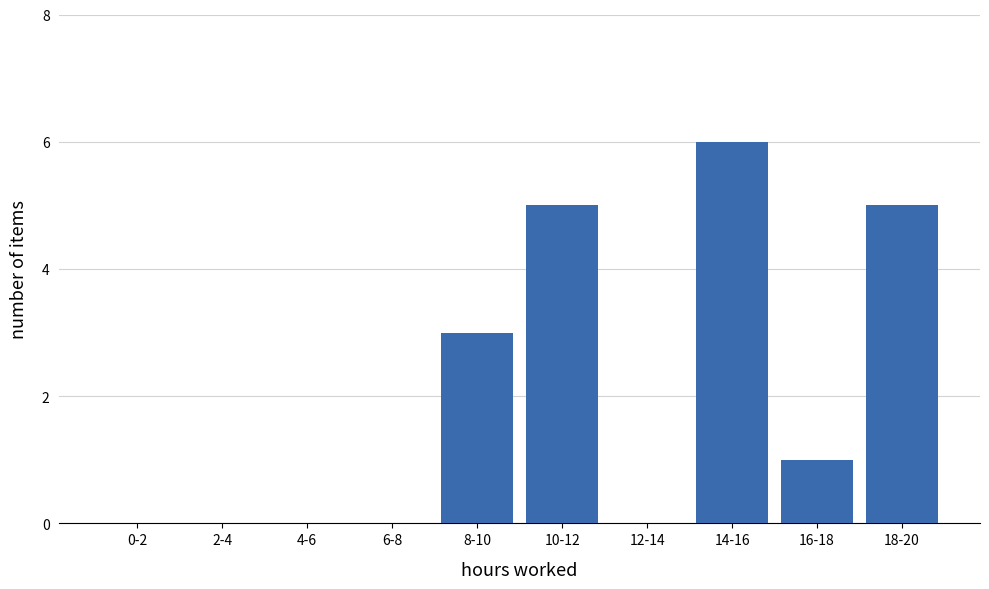

Reading left to right, extract all data points from this chart.

0-2=0	2-4=0	4-6=0	6-8=0	8-10=3	10-12=5	12-14=0	14-16=6	16-18=1	18-20=5